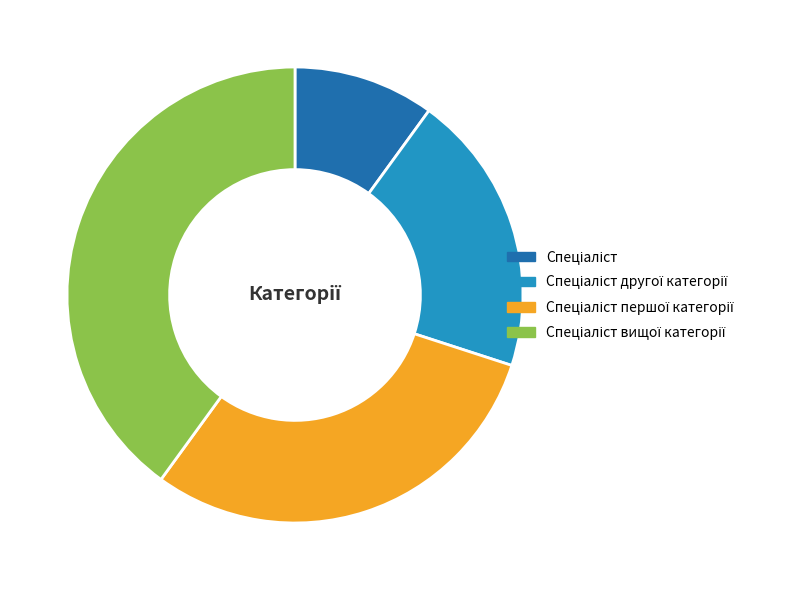

Is there any slice that represents more than half of the pie?

No